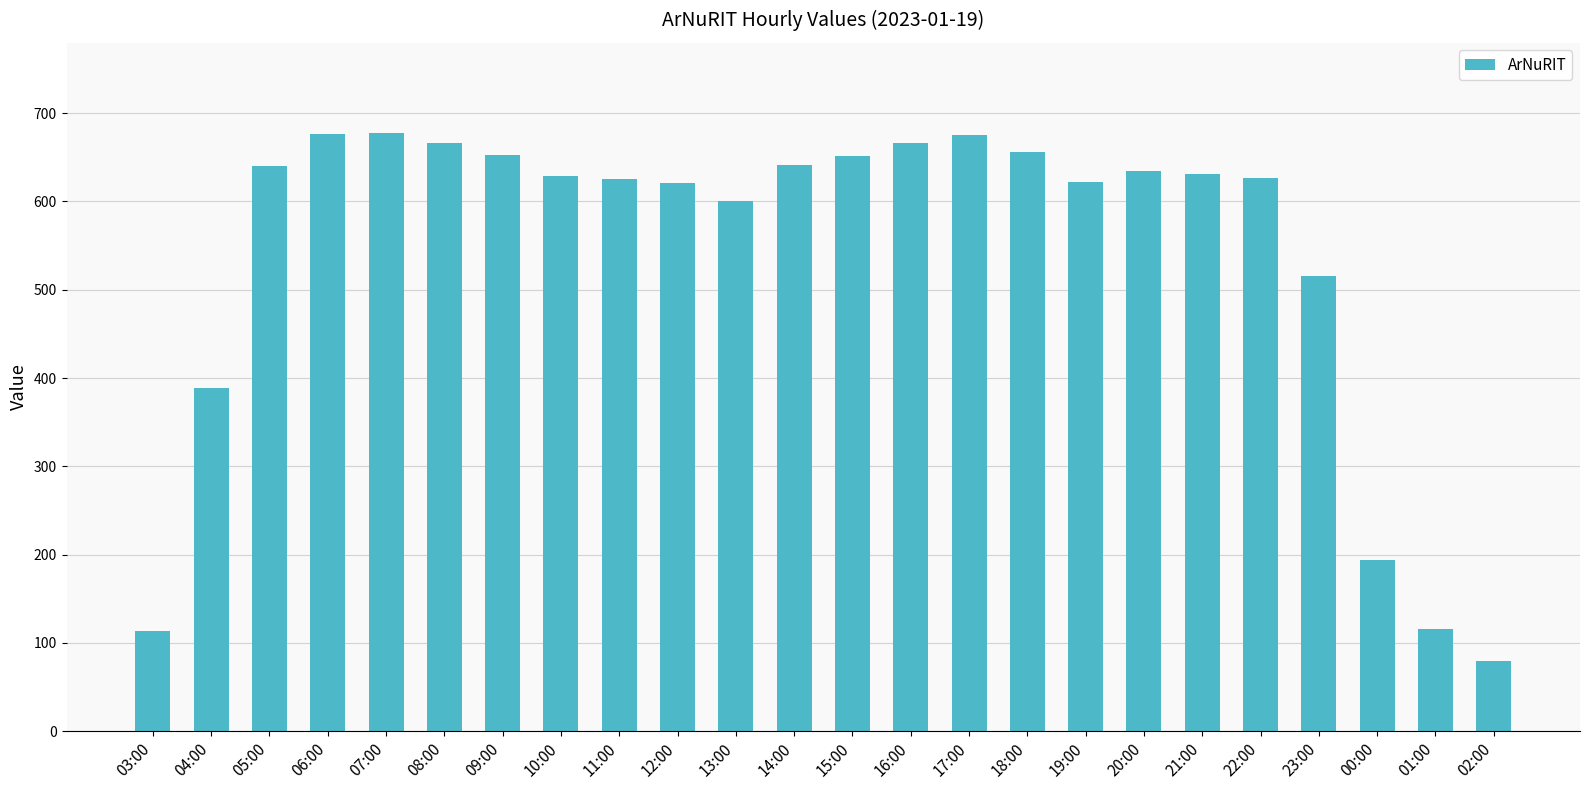

What is the maximum value shown in the chart?

678